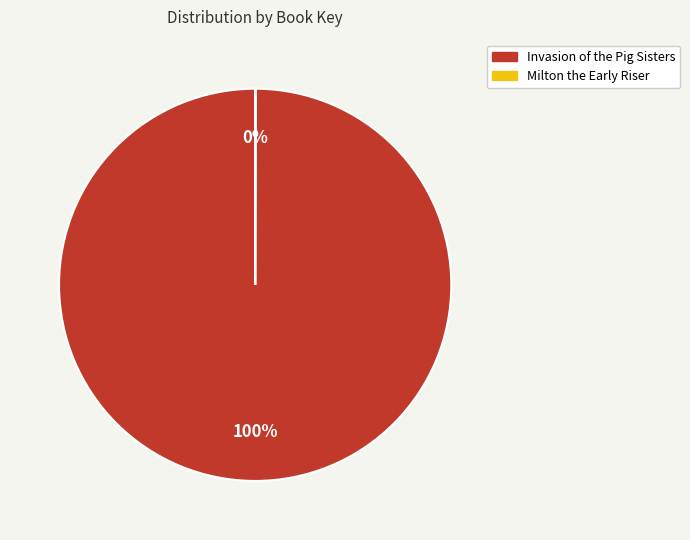

Does any single category account for the majority?

Yes